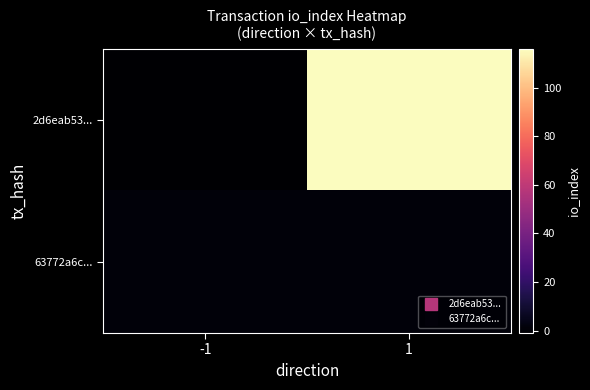

How many series are shown in this chart?

2